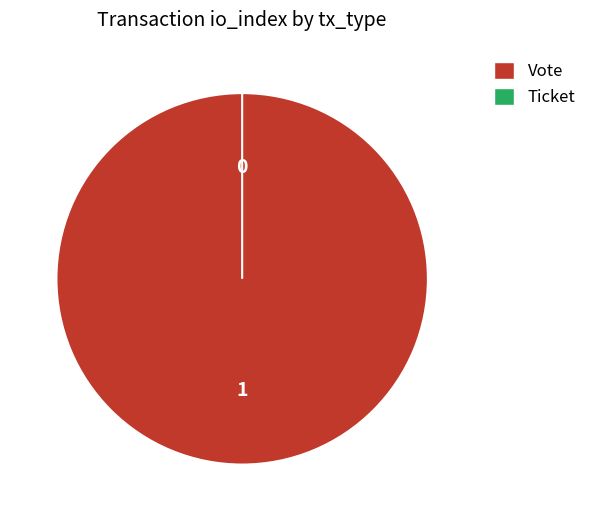

Which slice is the largest?

Vote